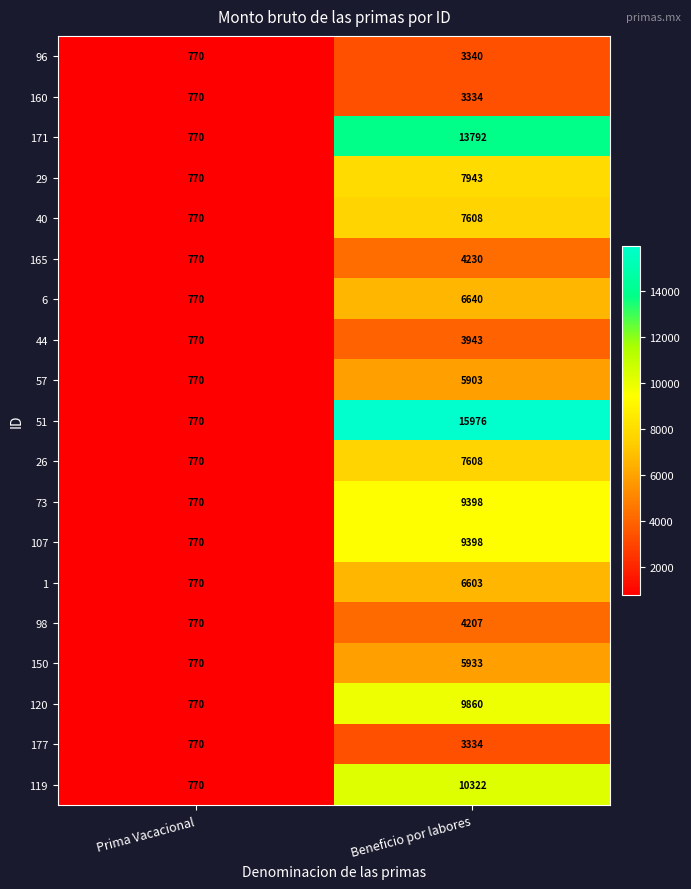

Rank the categories by 107 value from lowest to highest.

Prima Vacacional, Beneficio por labores